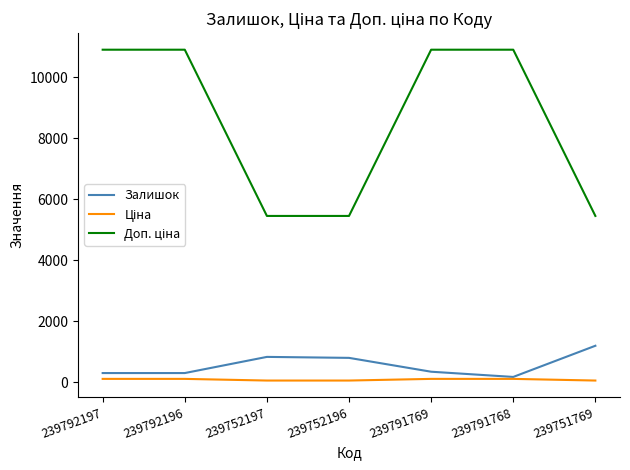

At which label does Залишок reach its peak?

239751769